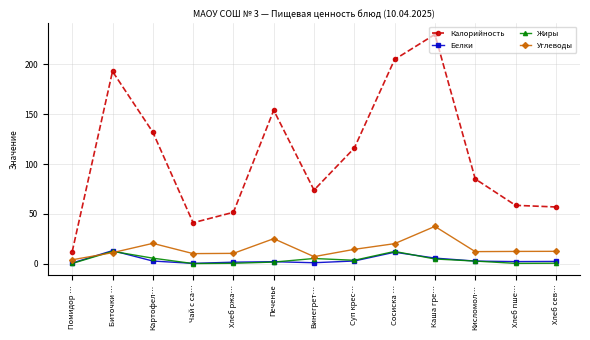

What is the difference between the Калорийность values at Картофел… and Биточки …?

61.0